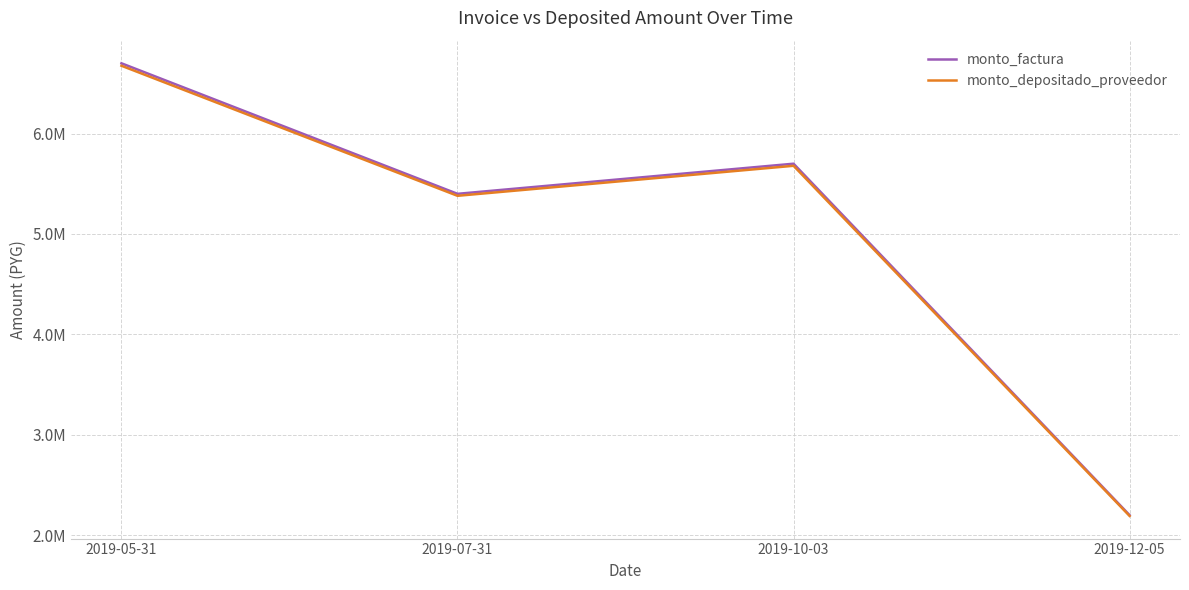

What is the value of the monto_depositado_proveedor point at the 4th from the left?

2192000